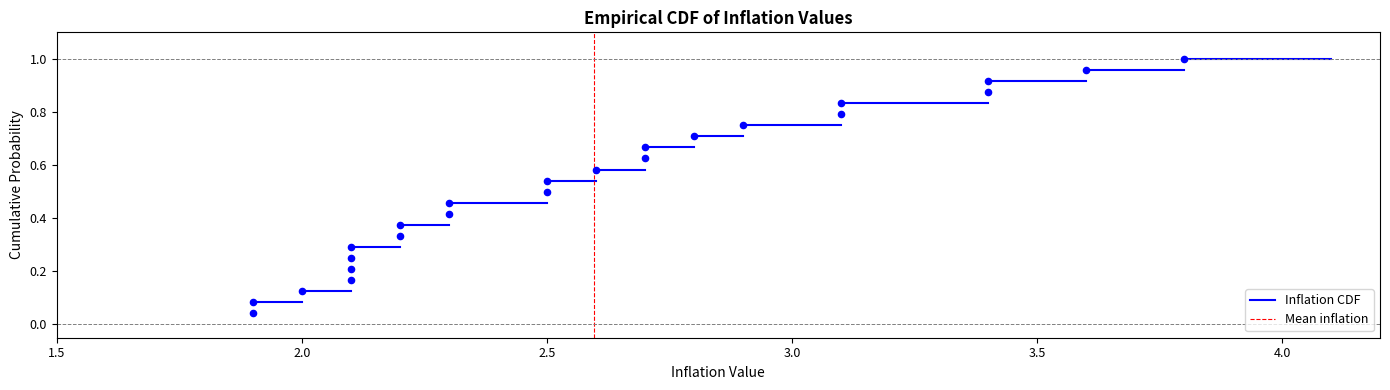

What is the range of X values (max minus min)?

1.9